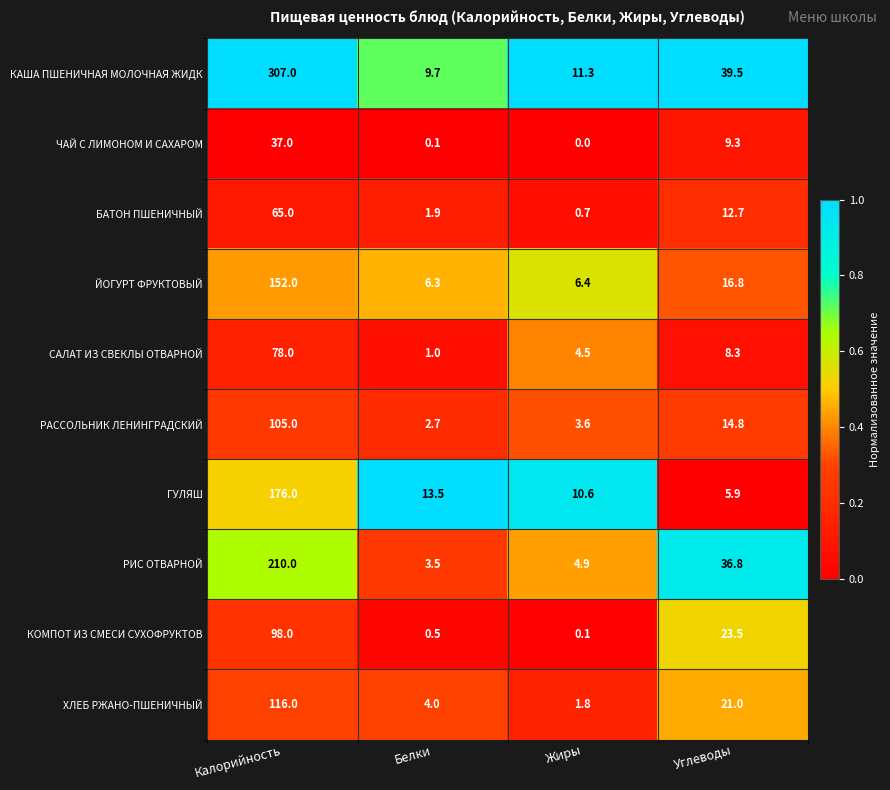

What is the maximum value for ГУЛЯШ?

176.0